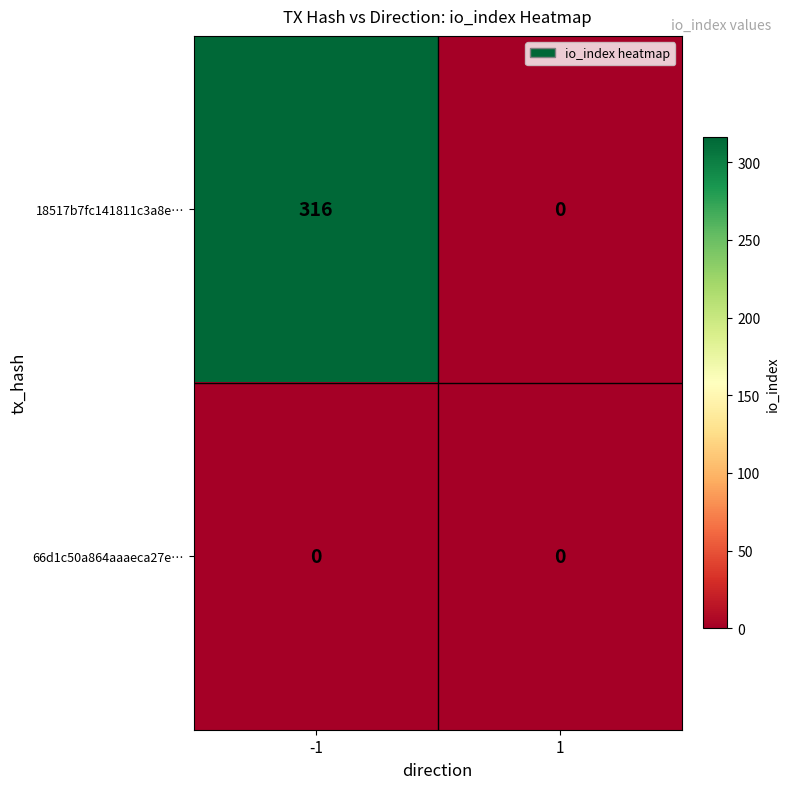

What is the approximate value of 18517b7fc141811c3a8e… at -1, to the nearest 50?

300